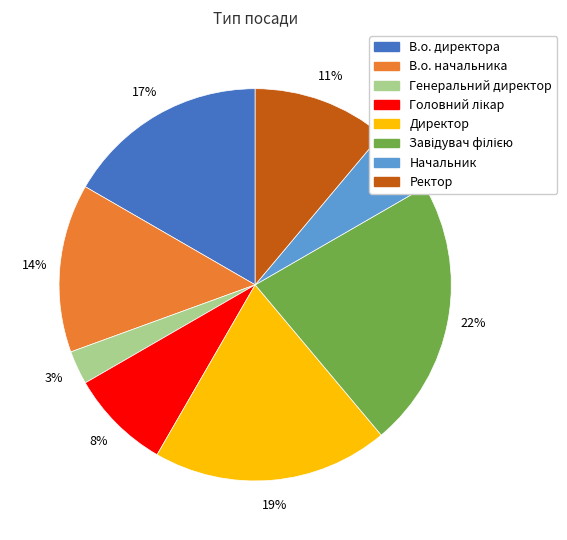

To the nearest percent, what portion does Ректор represent?

11%